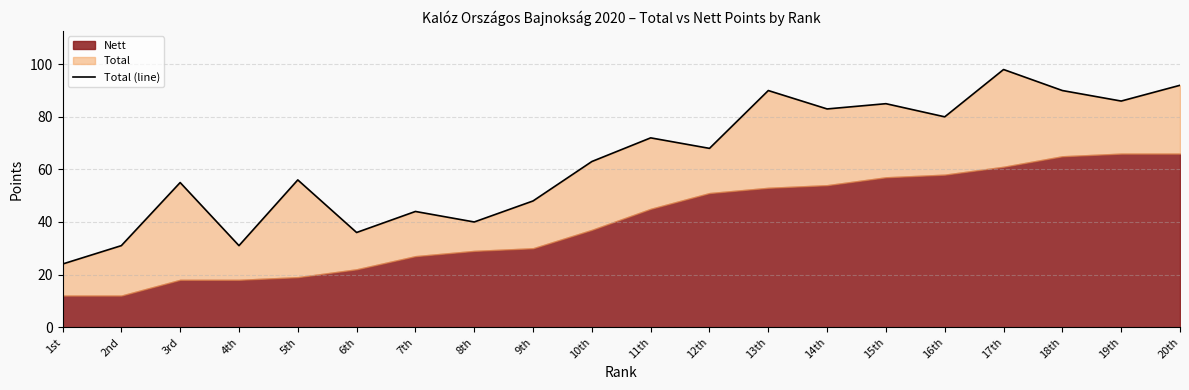

Which label corresponds to the largest value in the chart?

17th